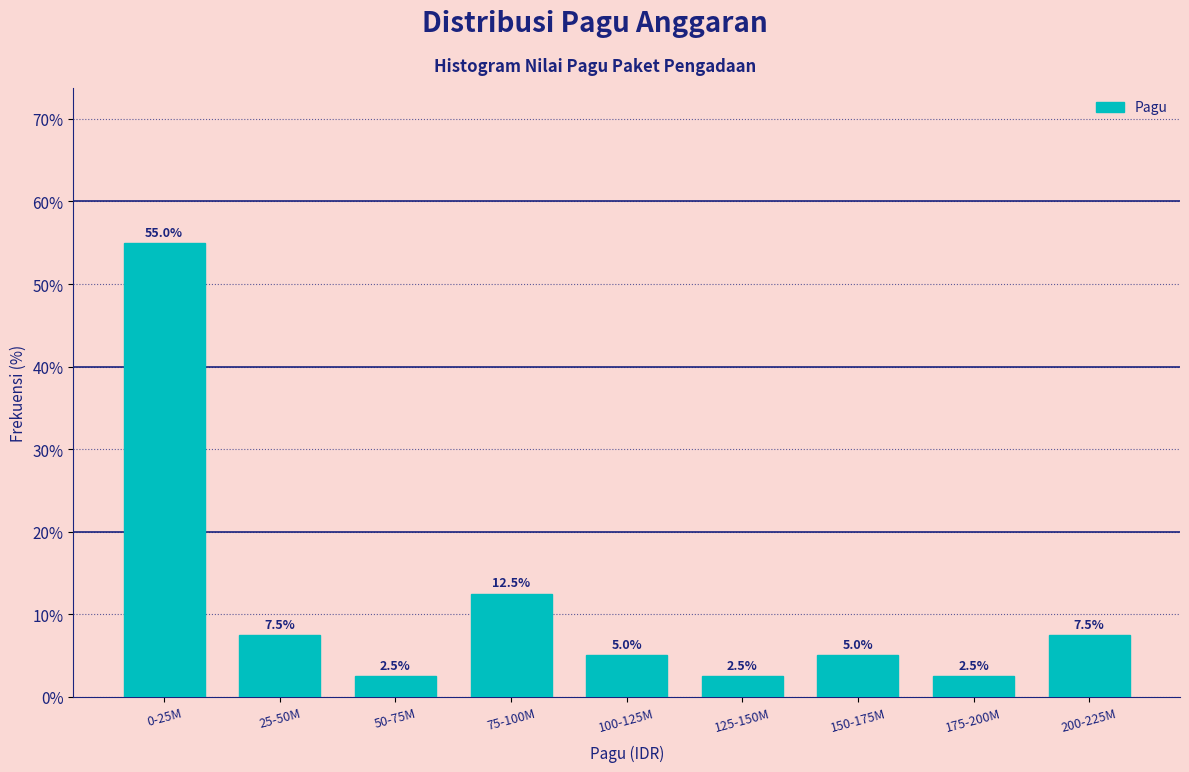

Reading right to left, extract all data points from this chart.

200-225M=7.5	175-200M=2.5	150-175M=5.0	125-150M=2.5	100-125M=5.0	75-100M=12.5	50-75M=2.5	25-50M=7.5	0-25M=55.0